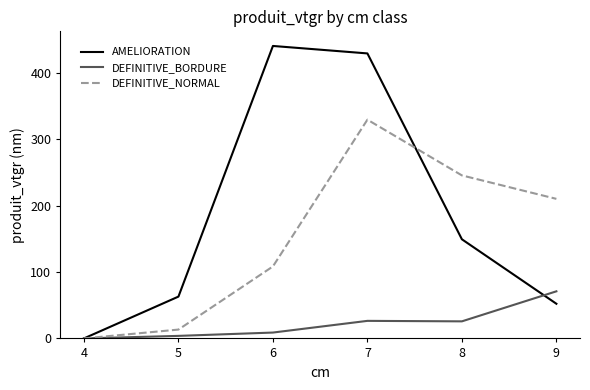

List the series in order of their peak value, highest first.

AMELIORATION, DEFINITIVE_NORMAL, DEFINITIVE_BORDURE